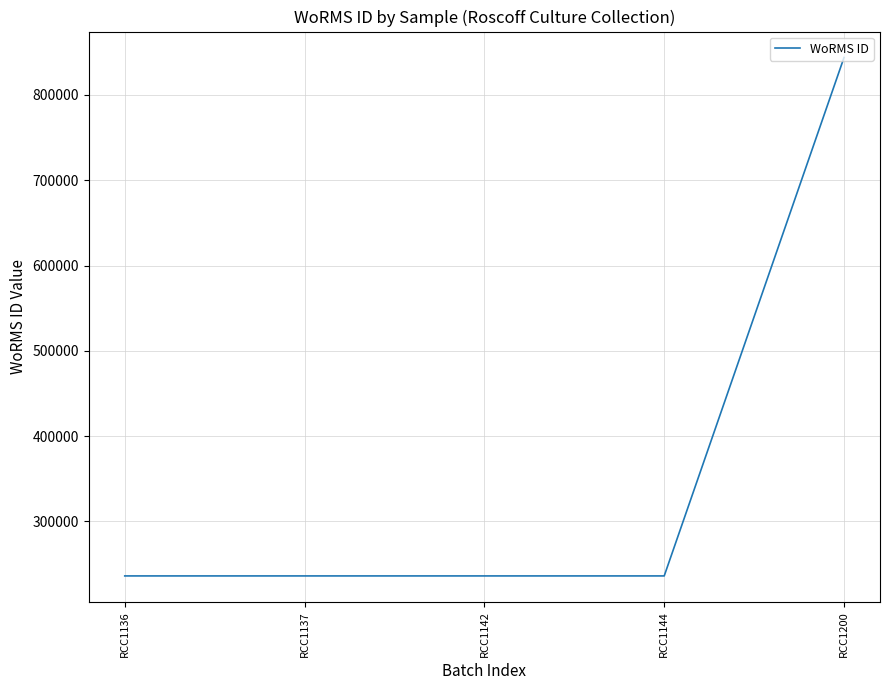

What is the change in value from RCC1136 to RCC1200?

+608076